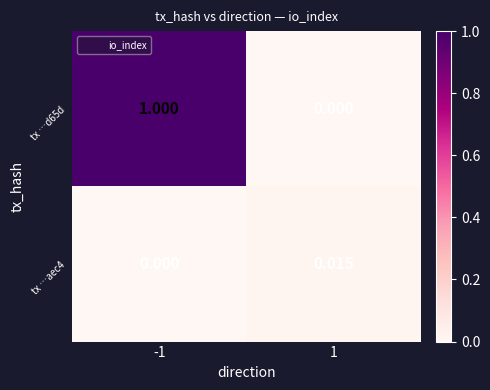

Is the value of tx …d65d at 1 greater than the value of tx …aec4 at 1?

No